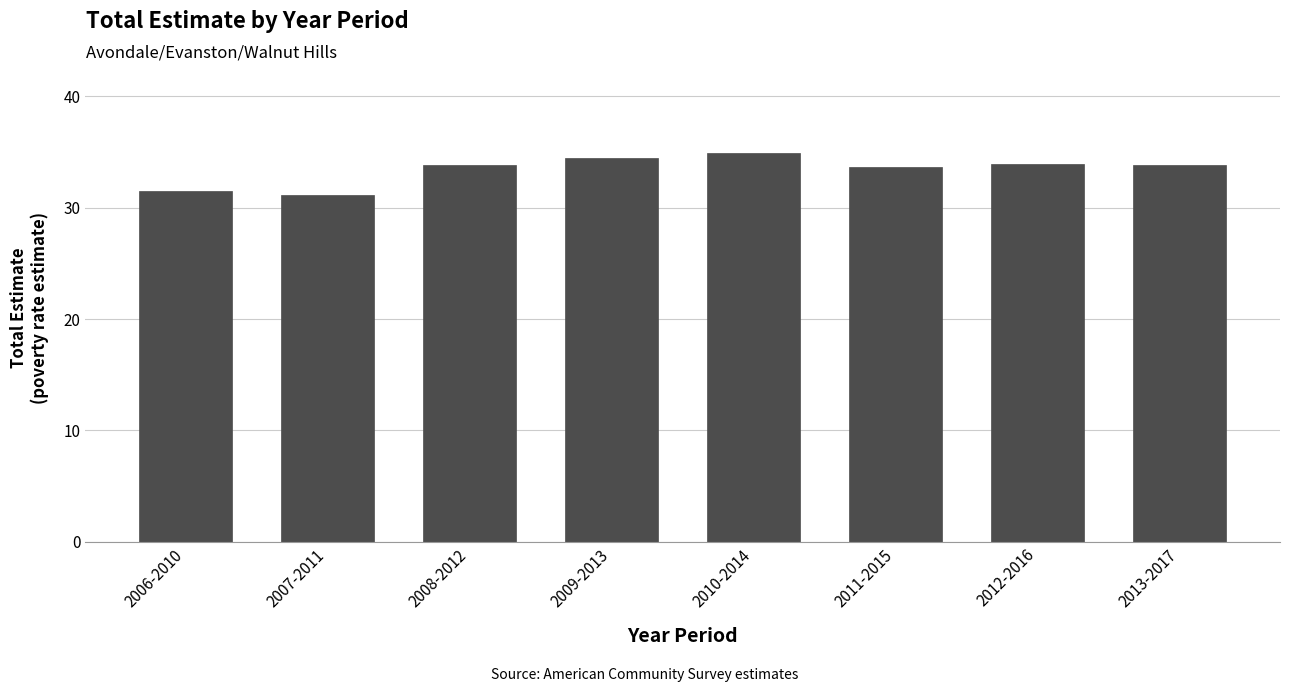

What is the difference between the maximum and minimum values?

3.8